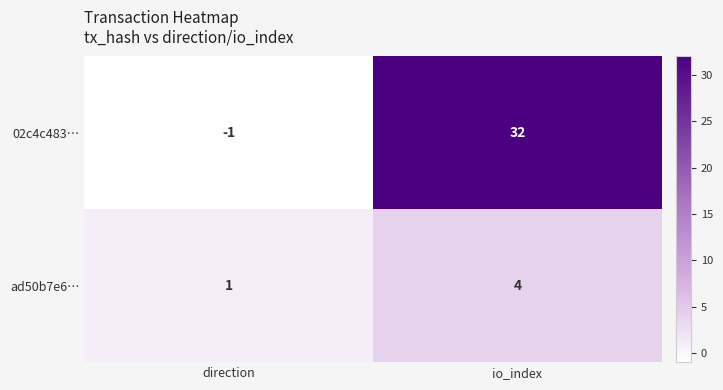

Which series has the largest range (max minus min)?

02c4c483…